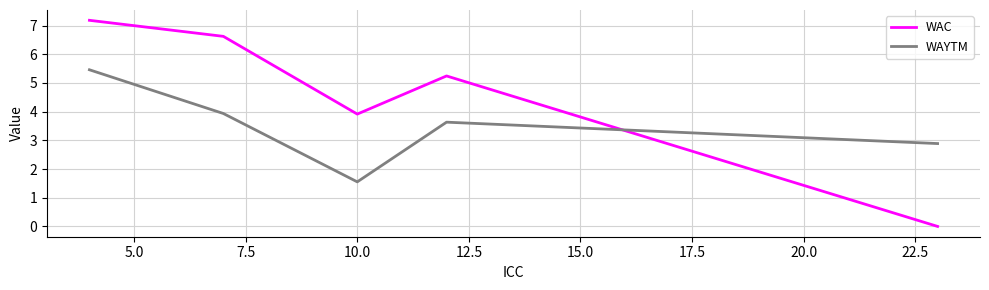

Rank the series by their average value, from highest to lowest.

WAC, WAYTM